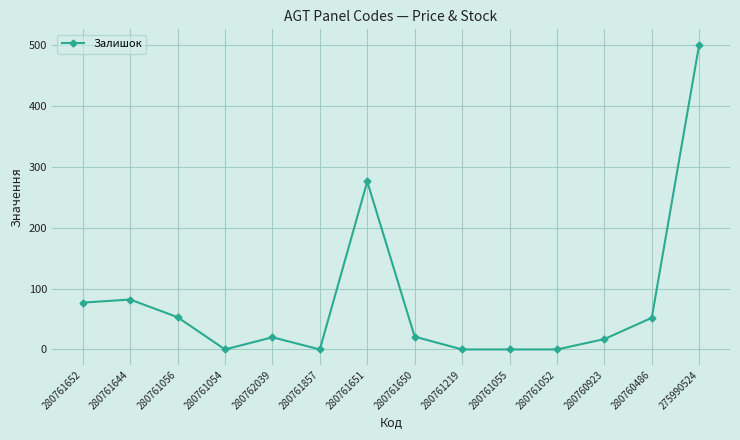

At which category does the chart reach its peak across all series?

275990524